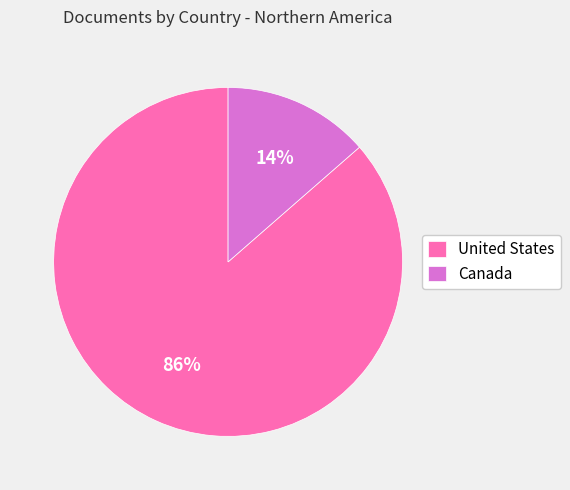

To the nearest percent, what percentage of the pie is Canada?

14%